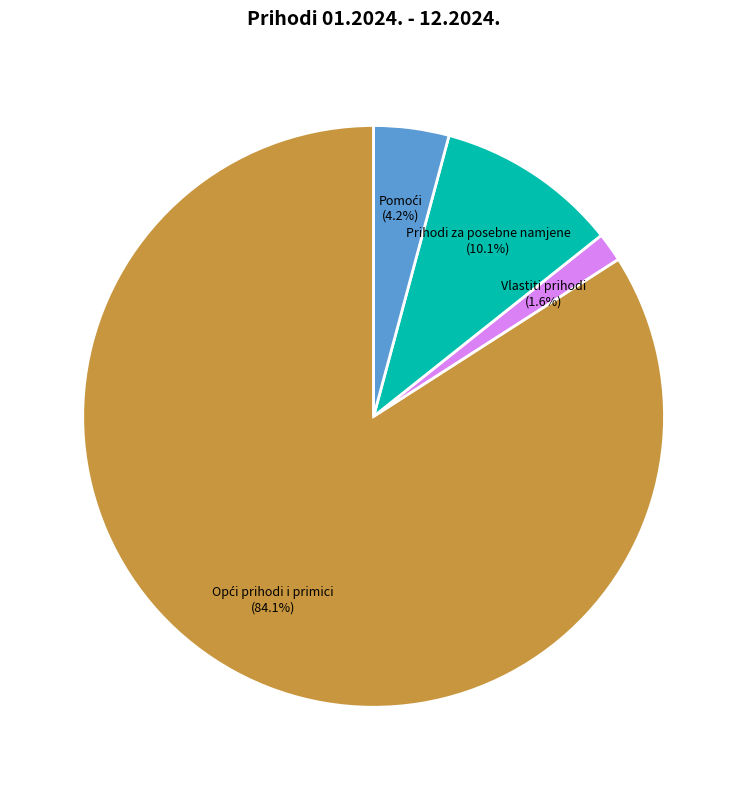

Is there a majority slice in this chart?

Yes